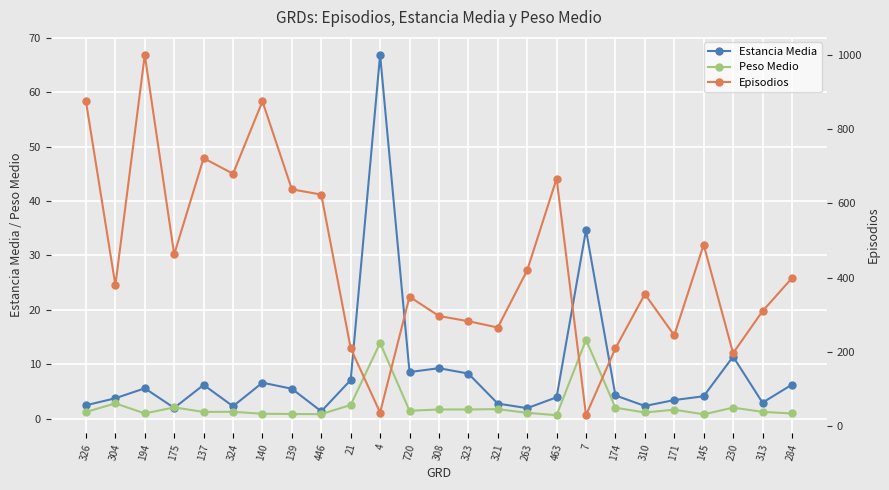

True or false: Episodios and Estancia Media intersect in this chart.

True